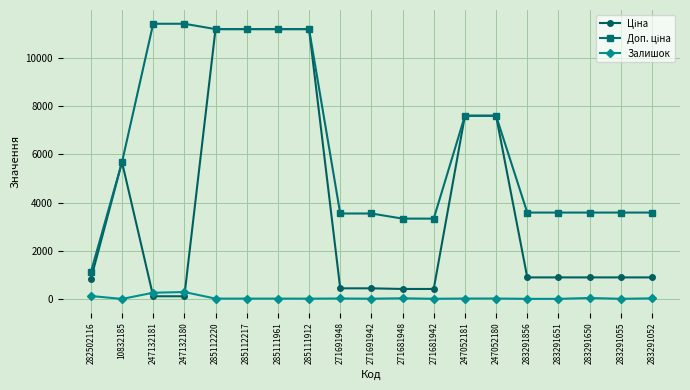

How many distinct data groups are displayed?

3